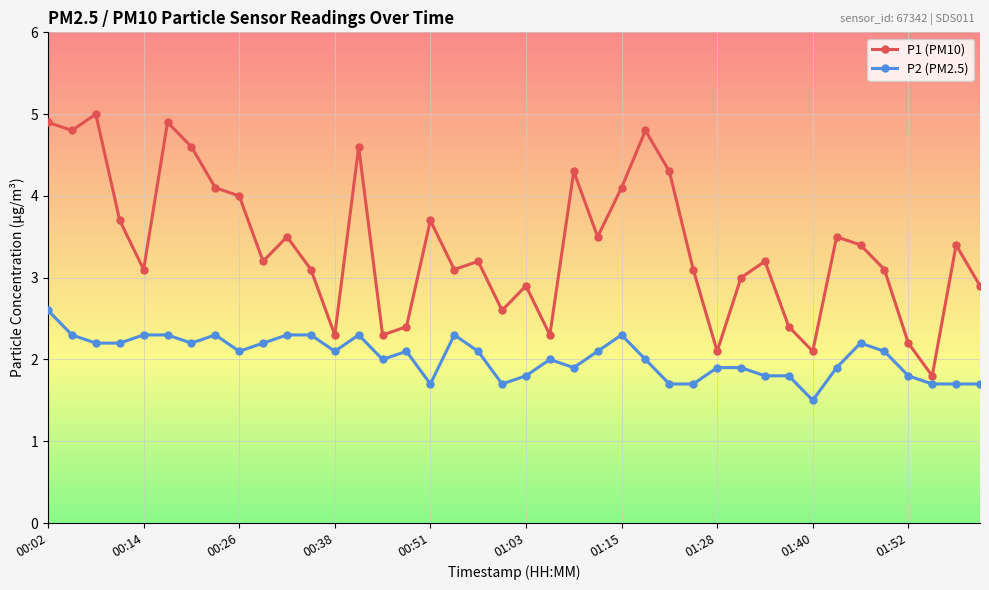

Is this an area chart (filled region under the line)?

No